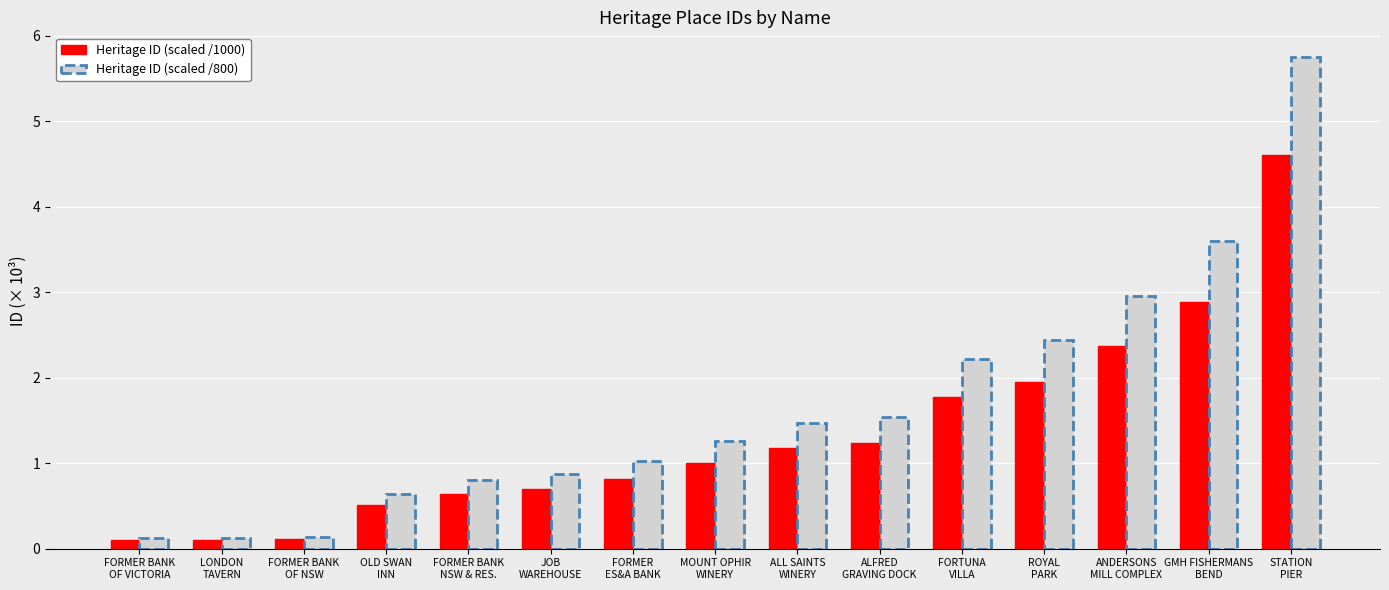

Reading left to right, list all the values displayed in this chart.

Heritage ID (scaled /1000): 0.1	0.1	0.1	0.5	0.6	0.7	0.8	1.0	1.2	1.2	1.8	2.0	2.4	2.9	4.6
Heritage ID (scaled /800): 0.1	0.1	0.1	0.6	0.8	0.9	1.0	1.3	1.5	1.5	2.2	2.4	3.0	3.6	5.8